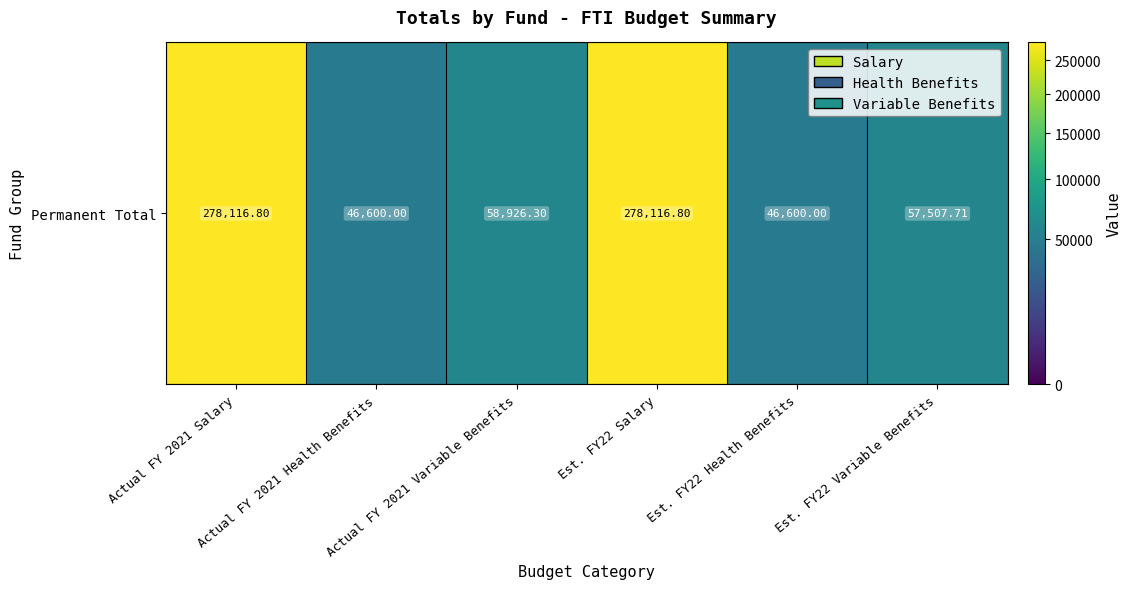

What is the change in value from Actual FY 2021 Salary to Actual FY 2021 Health Benefits?

-231516.8